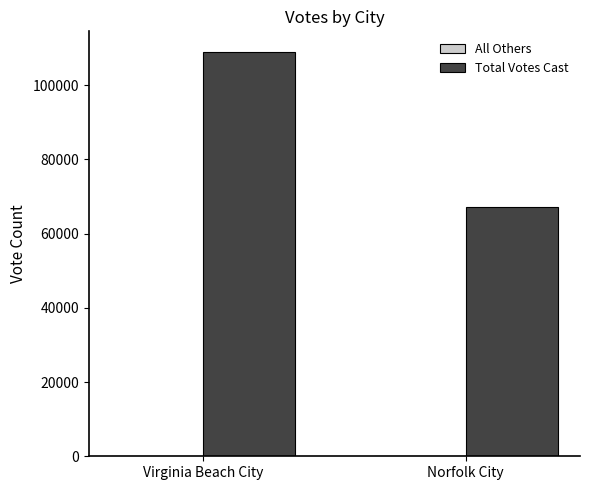

Which series changed the most between Virginia Beach City and Norfolk City?

Total Votes Cast